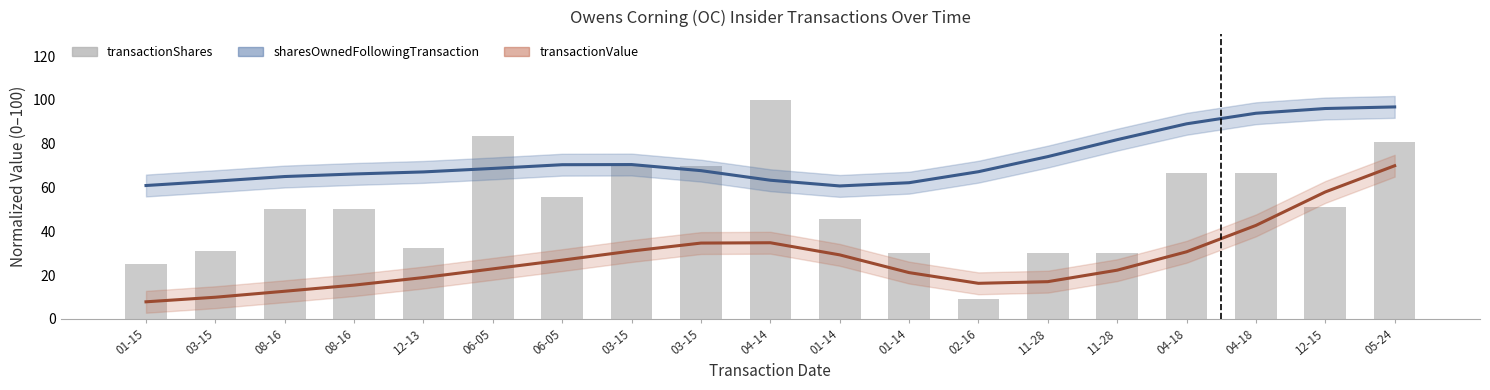

Where is transactionShares nearest to the value 54?

06-05